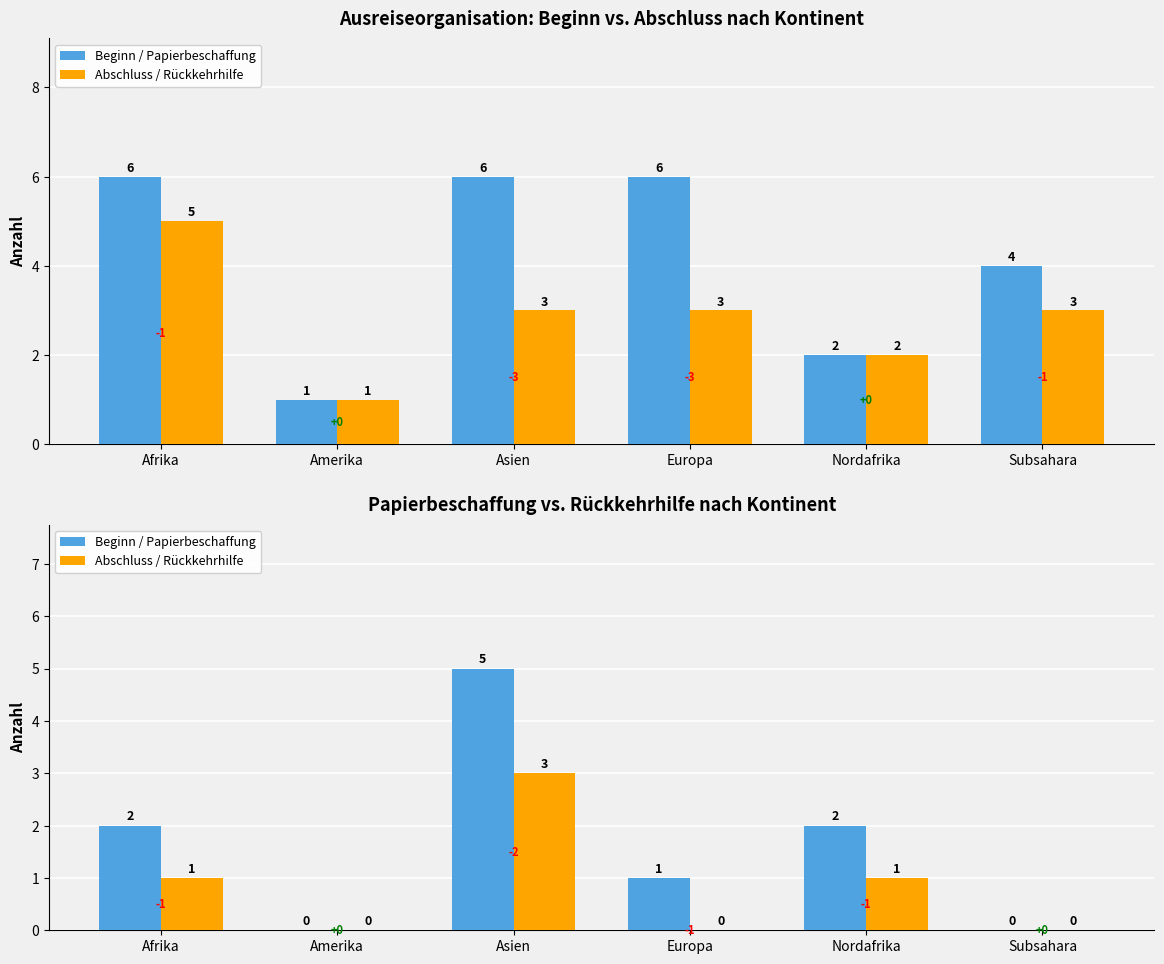

How many series are shown in this chart?

2